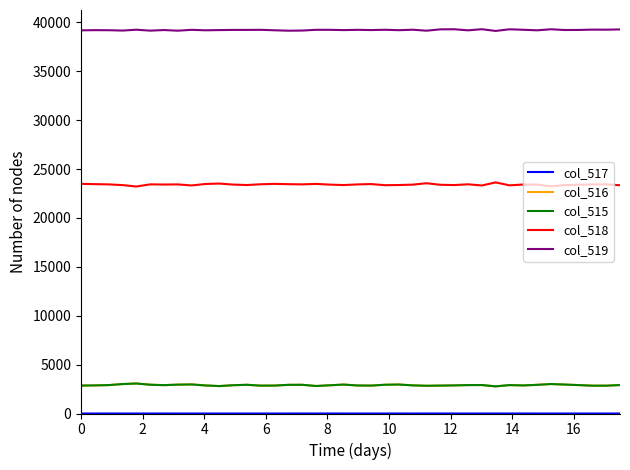

True or false: col_518 and col_519 cross at least once.

False